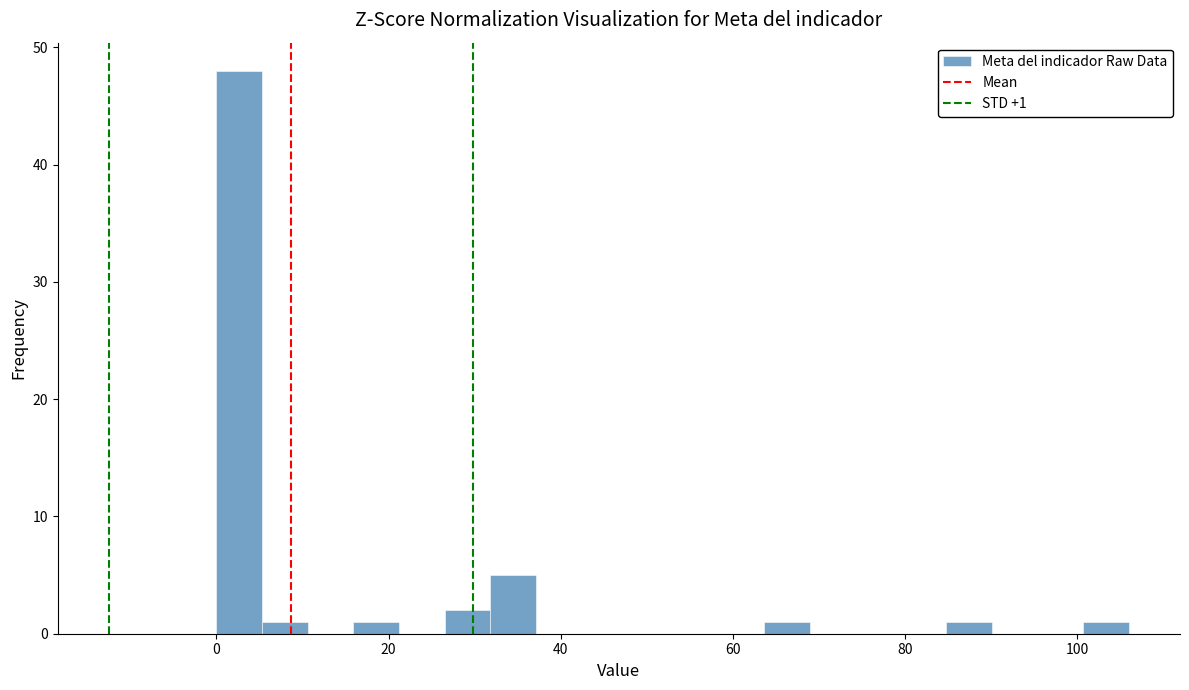

Read against the x-axis, roughly where is the centre of the tallest bar?

2